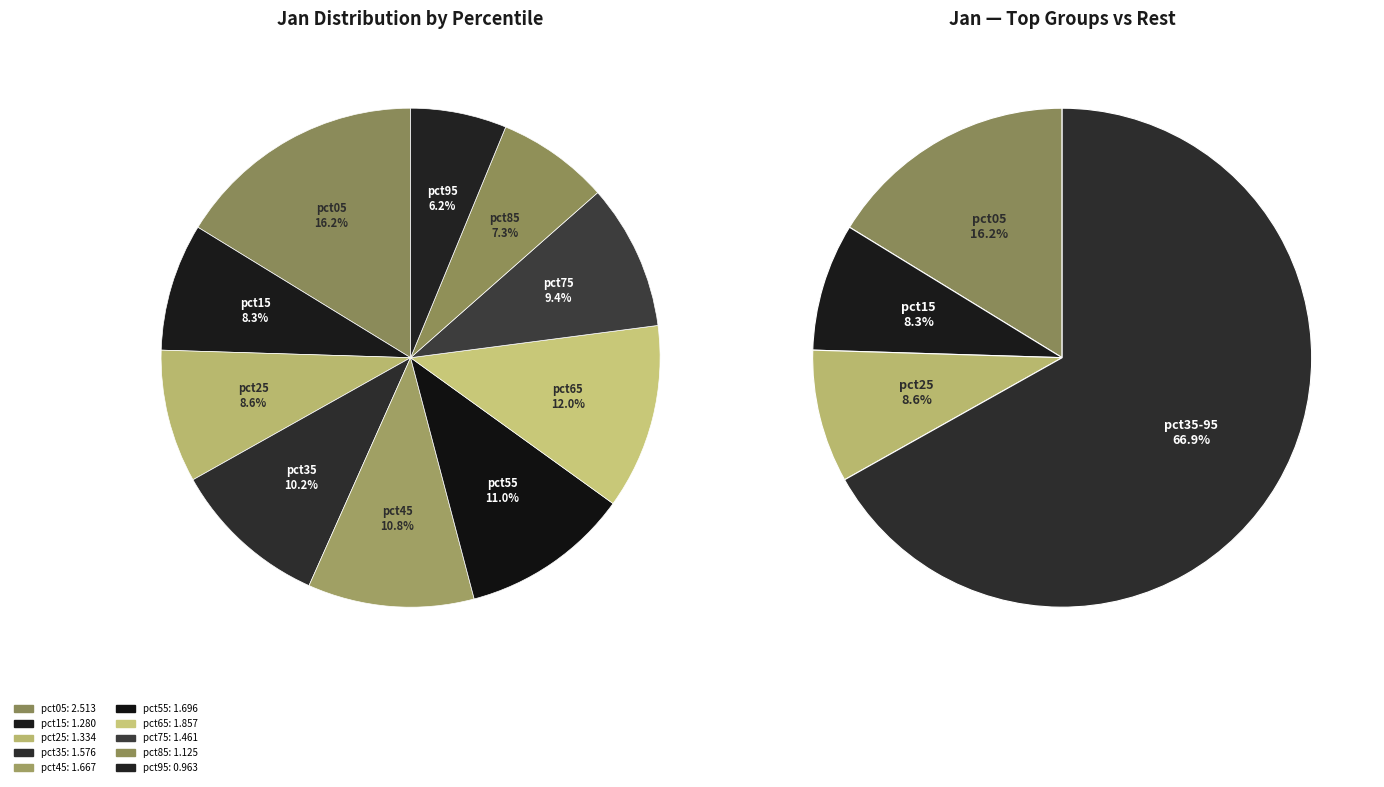

What is the largest slice in the pie chart?

pct05